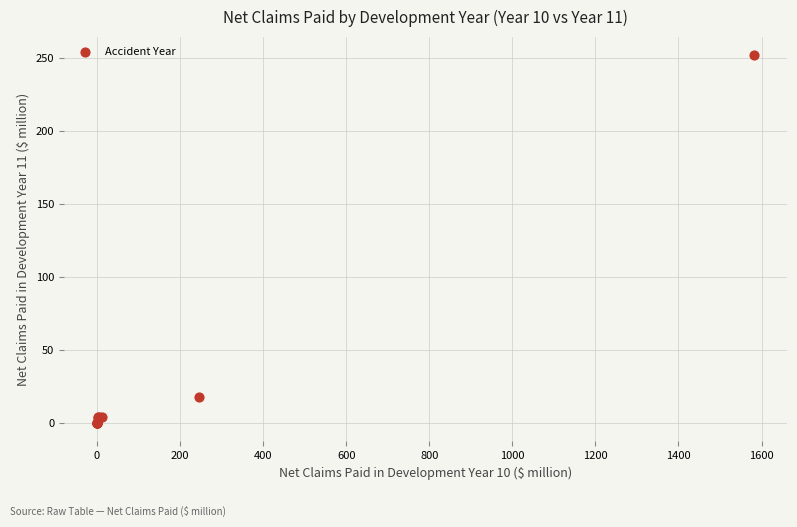

What Y value in the scatter plot is closest to 125?

18.0